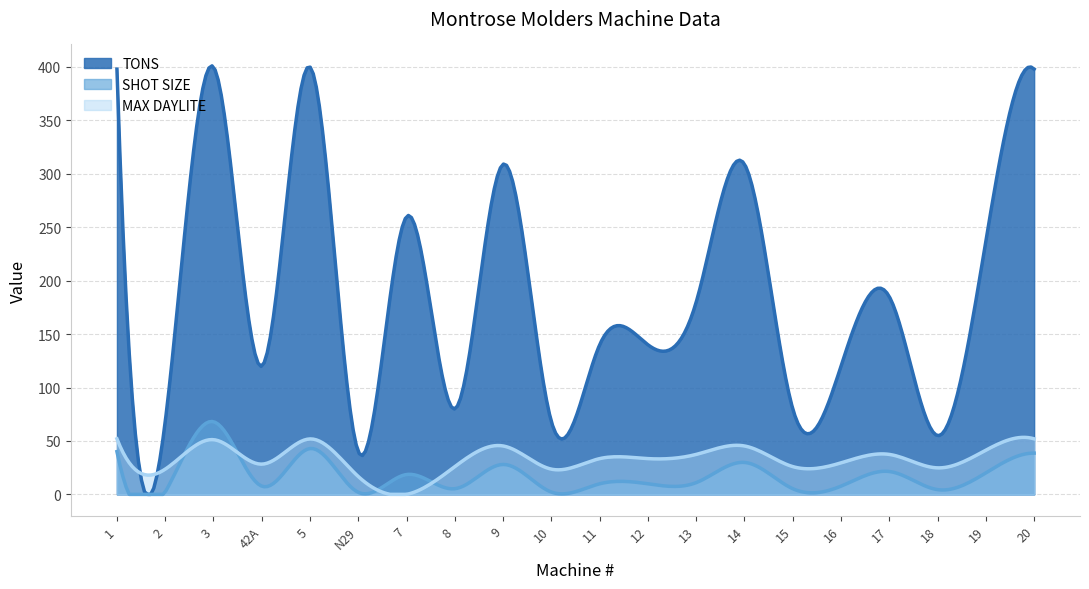

After their last crossing, which series has the higher values: MAX DAYLITE or SHOT SIZE?

MAX DAYLITE